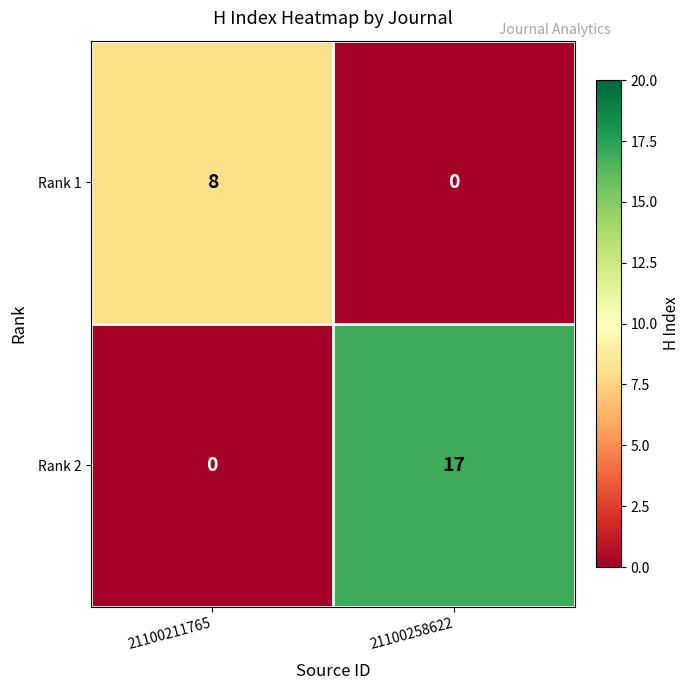

Which series has the widest spread of values?

Rank 2